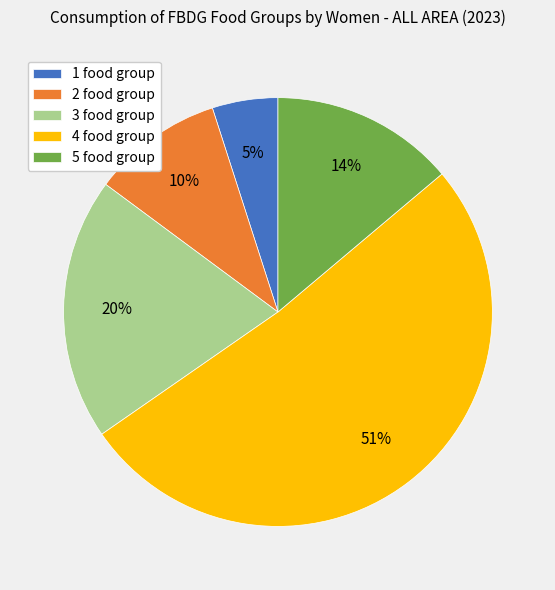

How many segments does this pie chart have?

5